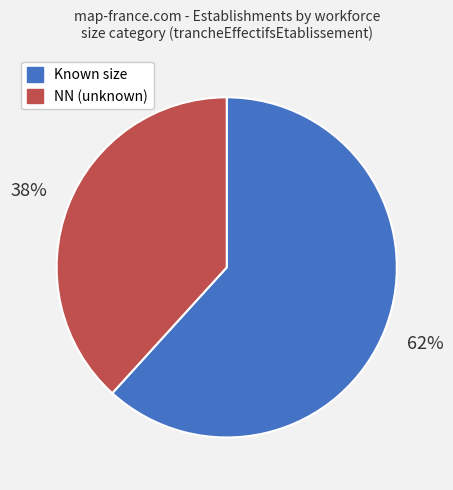

To the nearest percent, what is the average slice percentage?

50%